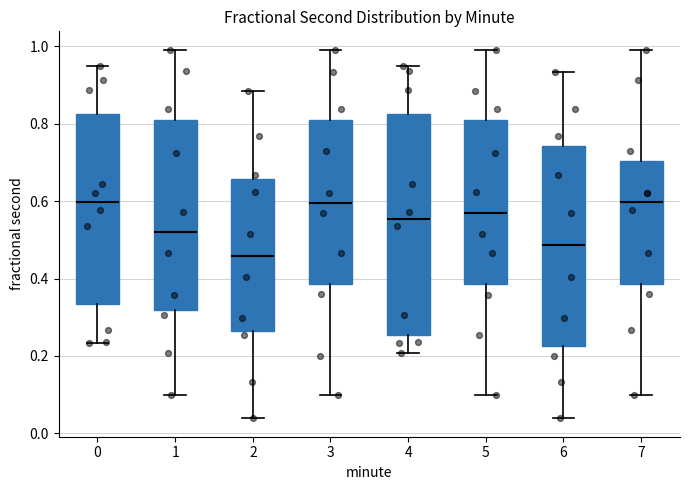

Where does the median line of the box at x = 1 sit on the y-axis? The values are not printed on the chart, so give them approximately, as read against the axis.

0.52